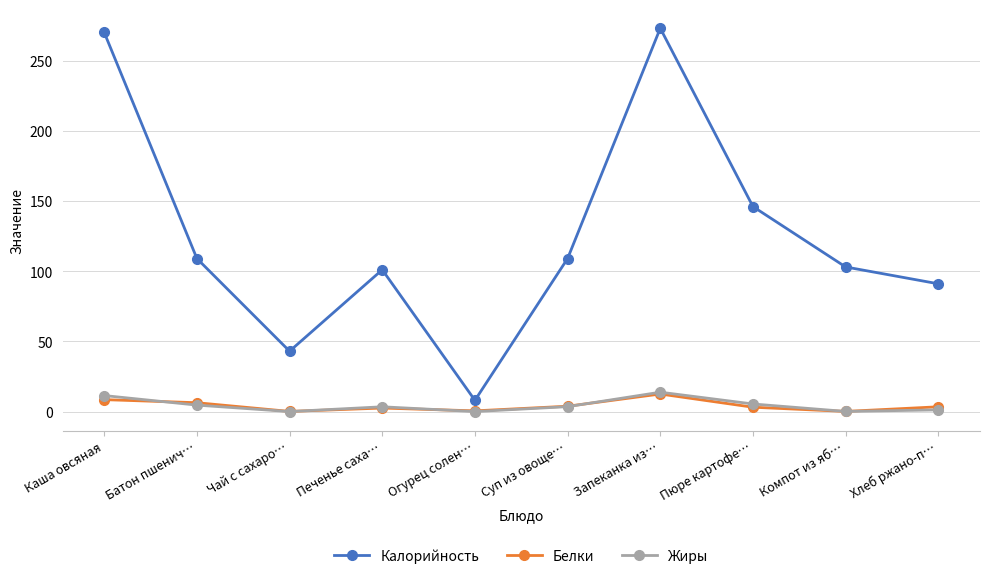

True or false: Калорийность and Белки cross at least once.

False